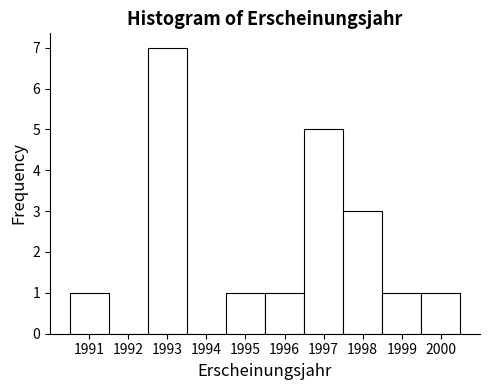

What is the height of the bar covering 1998.5 to 1999.5 on the x-axis? The values are not printed on the chart, so give them approximately, as read against the axis.

1